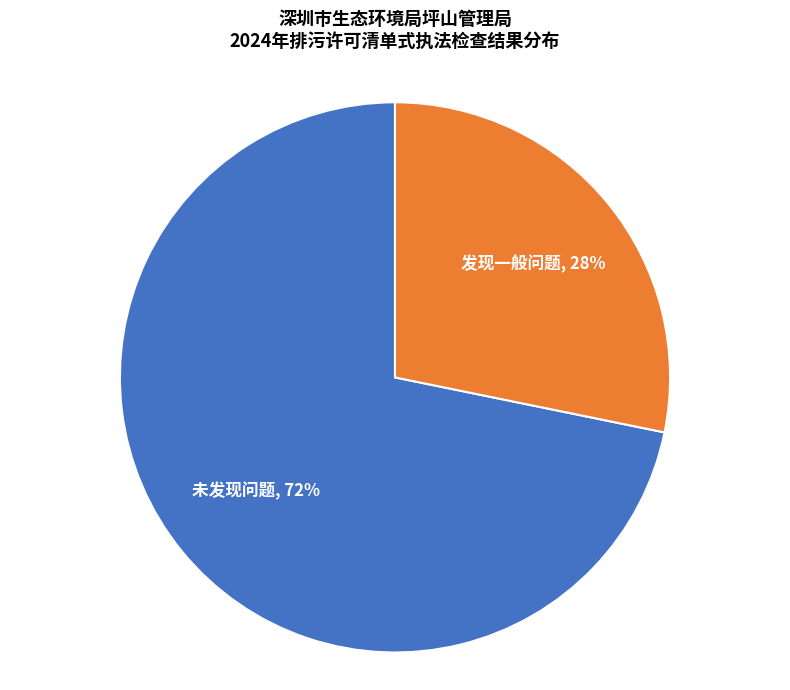

To the nearest percent, what is the difference between the largest and smallest slice percentages?

44%